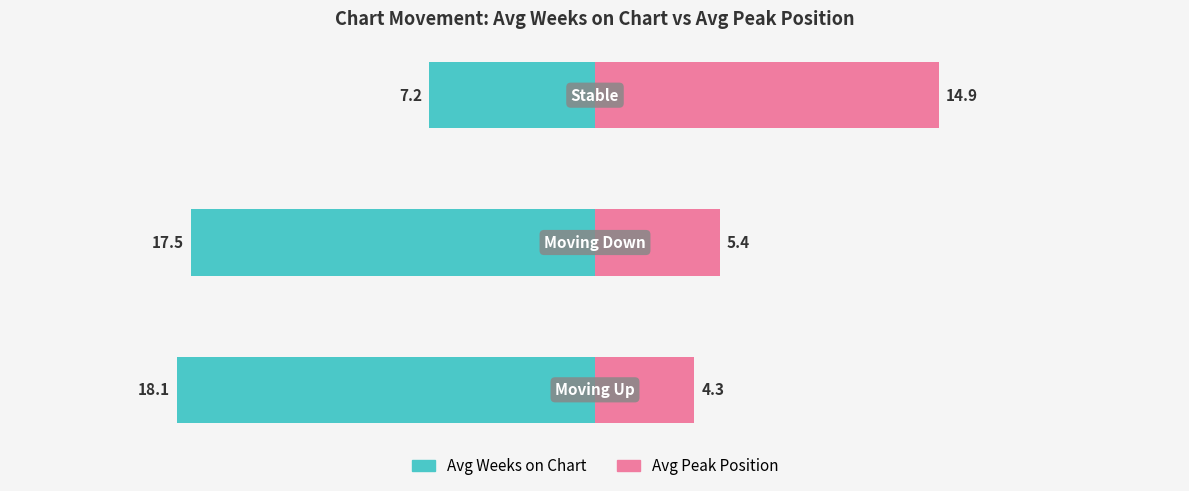

Where does the Avg Weeks on Chart series first go above -17?

2